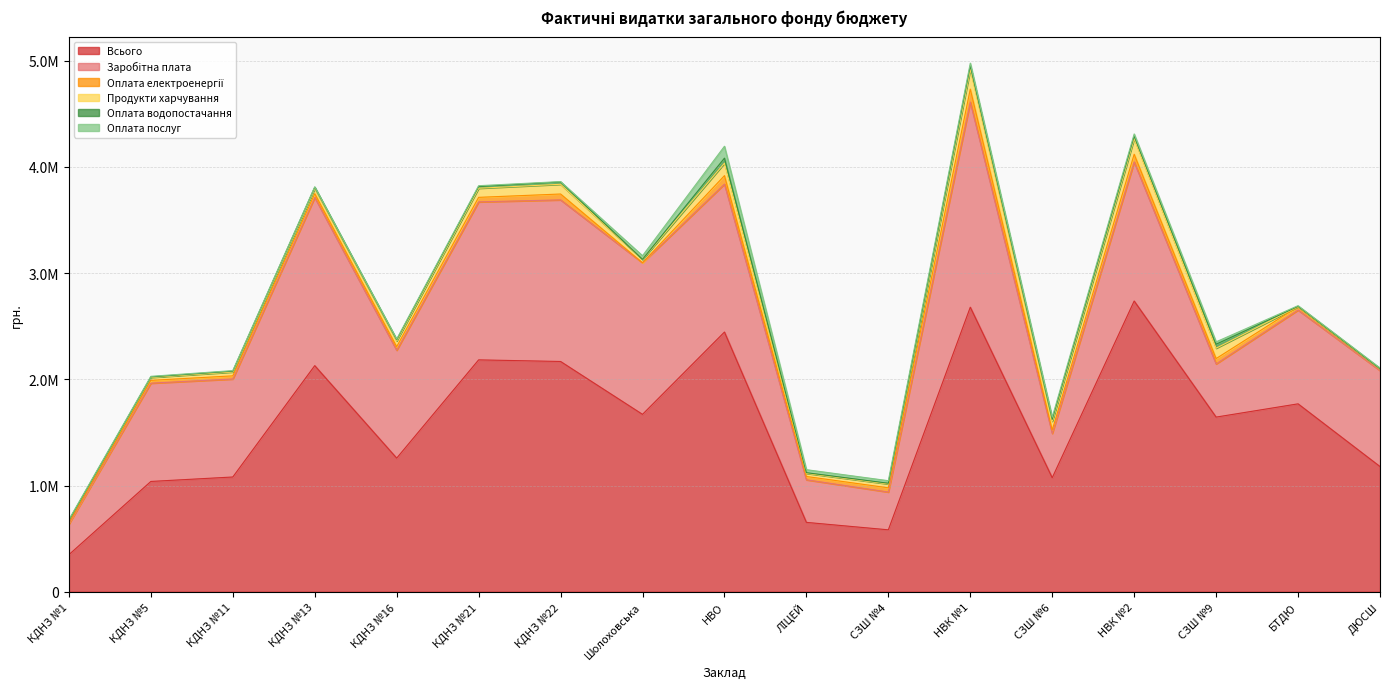

True or false: Оплата послуг has more than 0 interior local peaks.

True